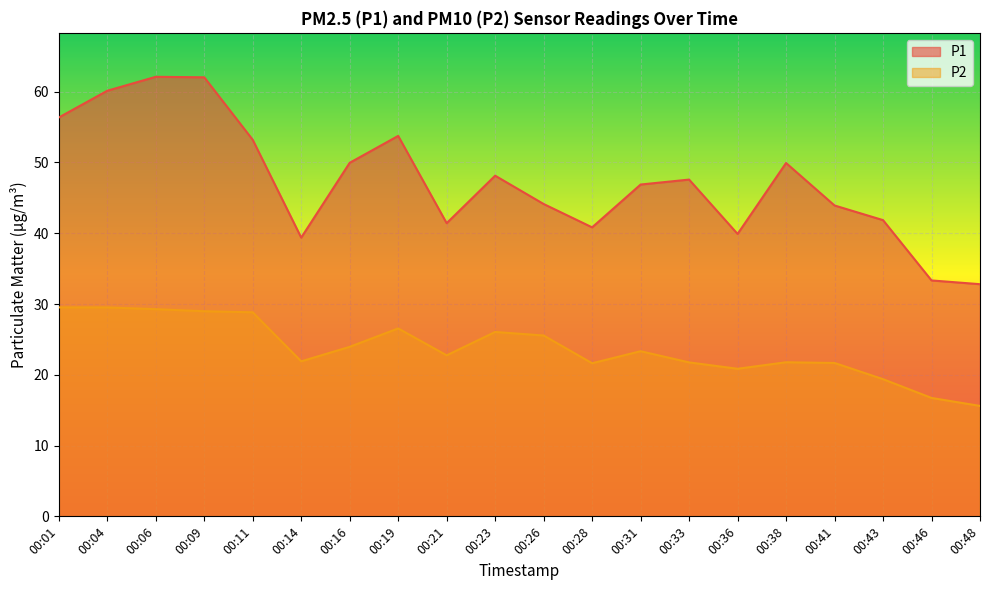

What are all the series names shown in the legend?

P1, P2